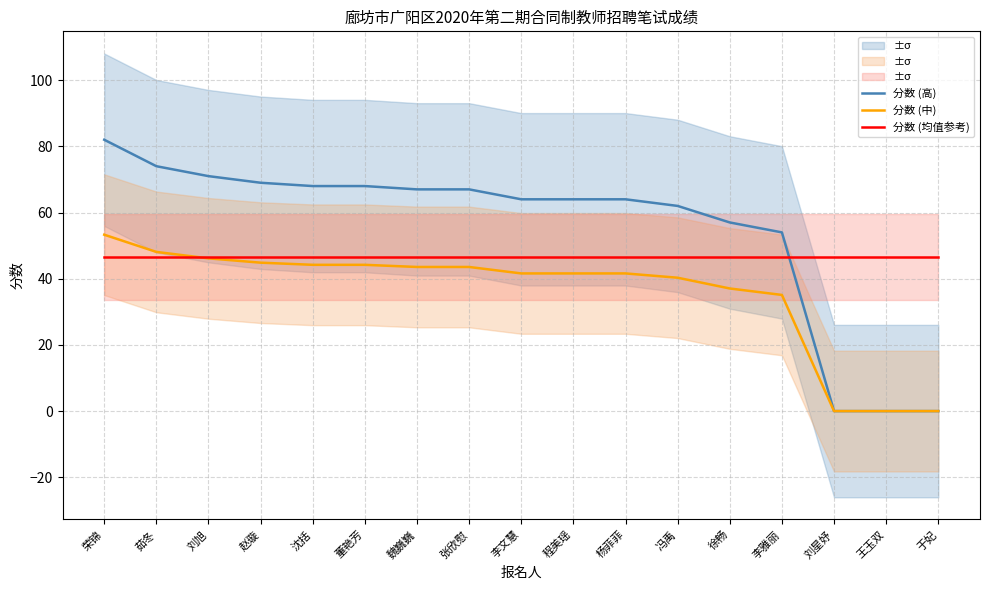

The value of 分数 (中) at 徐畅 is 24.2. True or false?

False